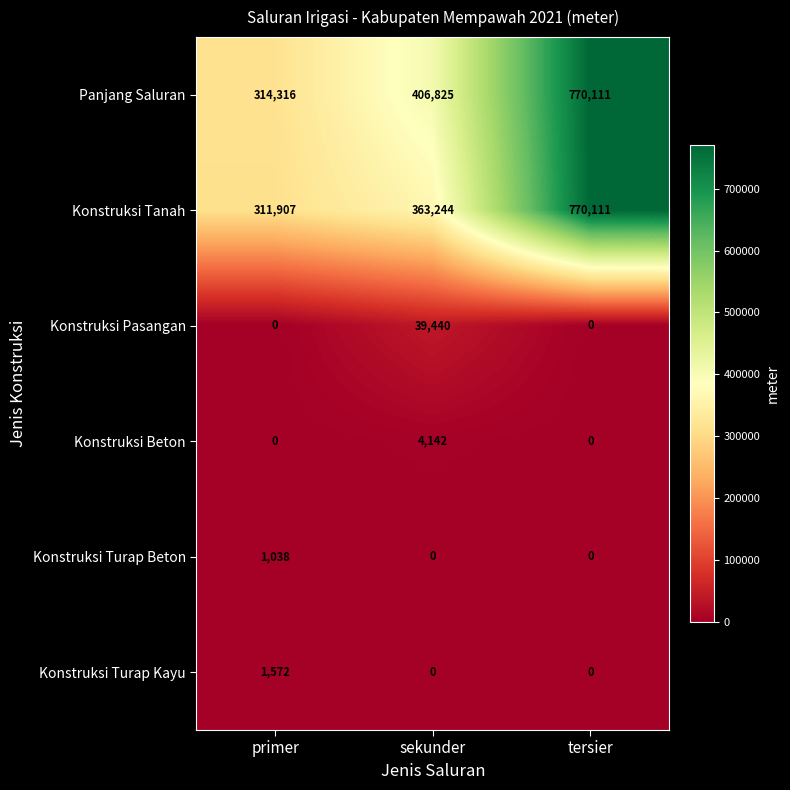

What is the average value of the Konstruksi Tanah series?

481754